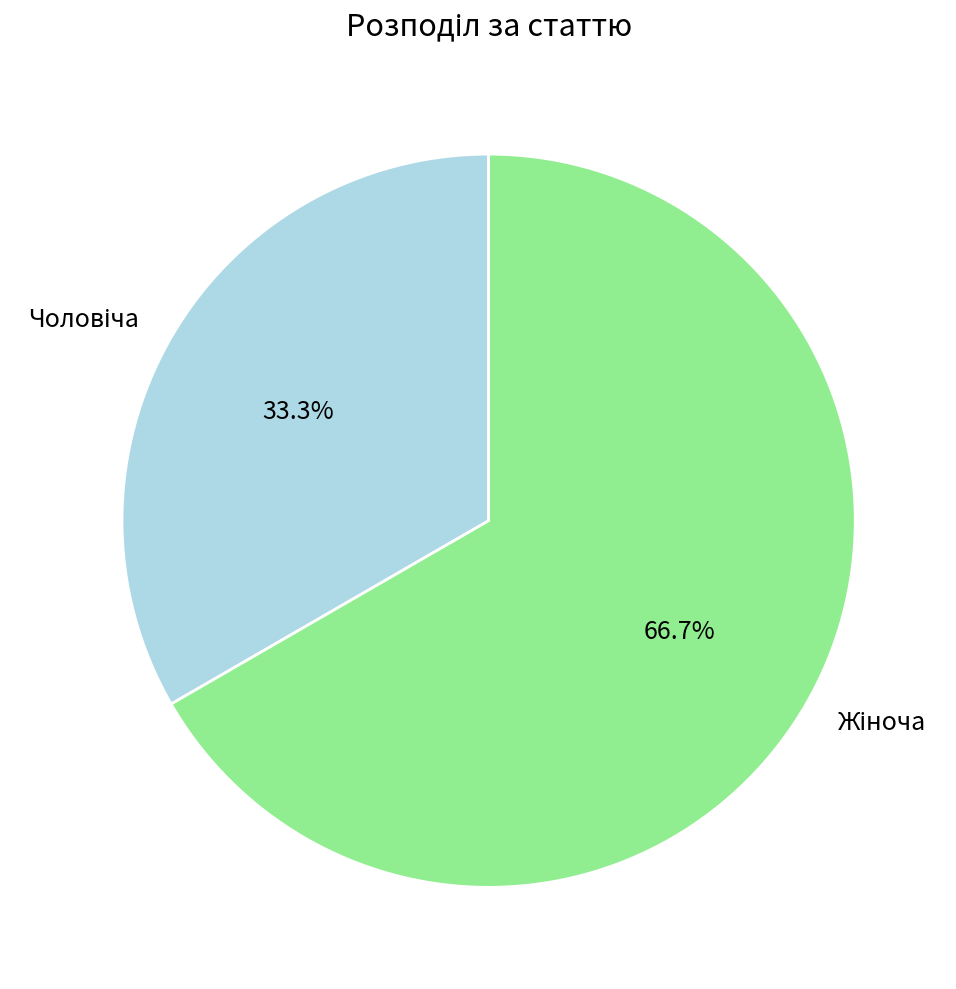

How many segments does this pie chart have?

2